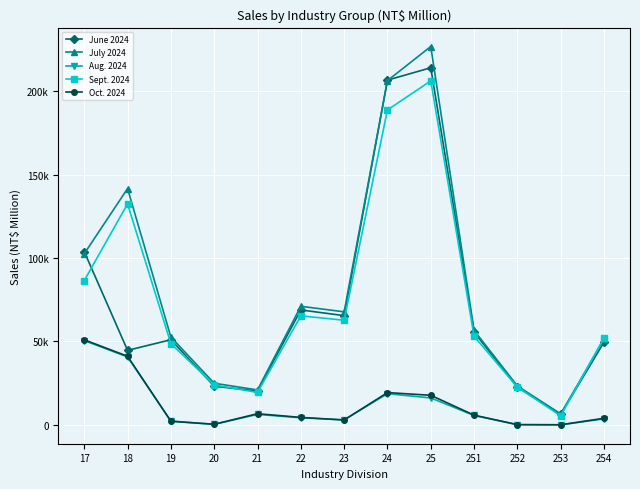

At which label is June 2024 closest to 110174?

17